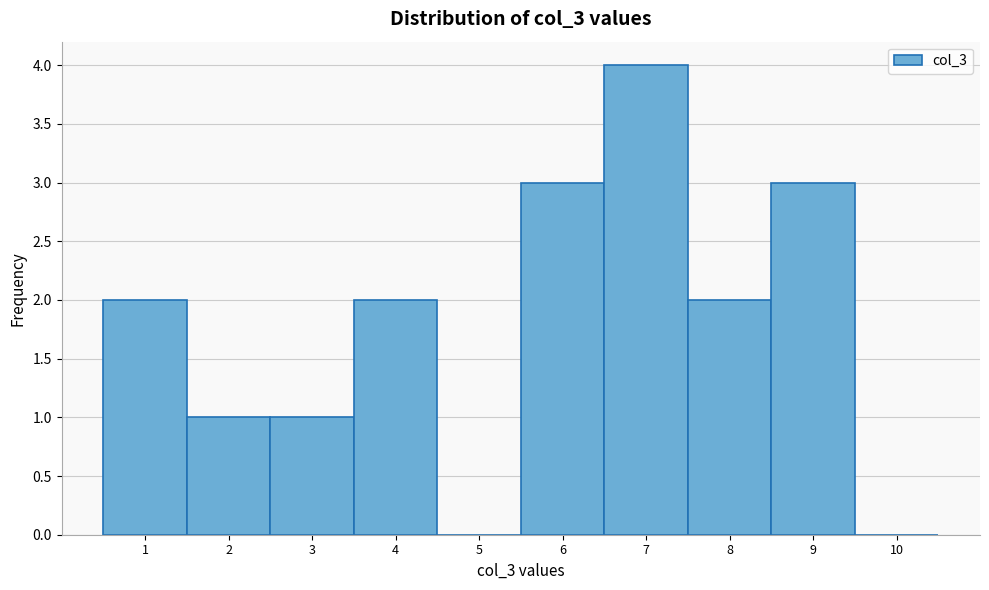

Reading right to left, list all the values displayed in this chart.

10=0	9=3	8=2	7=4	6=3	5=0	4=2	3=1	2=1	1=2